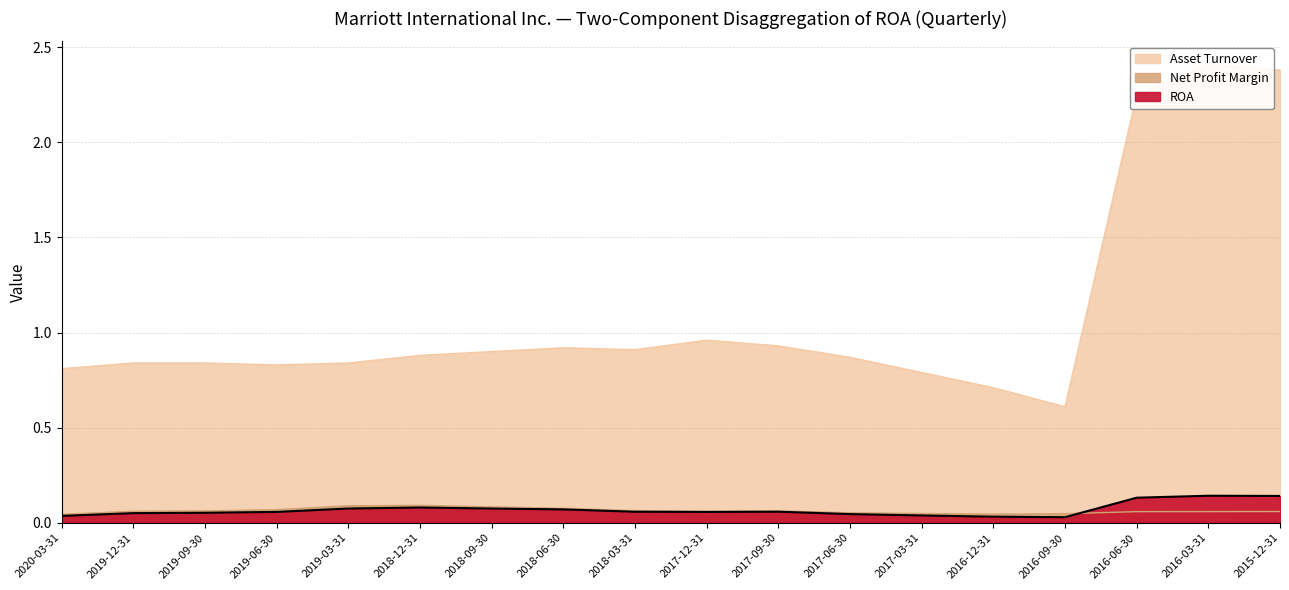

Does the chart display data point markers on the line(s)?

No